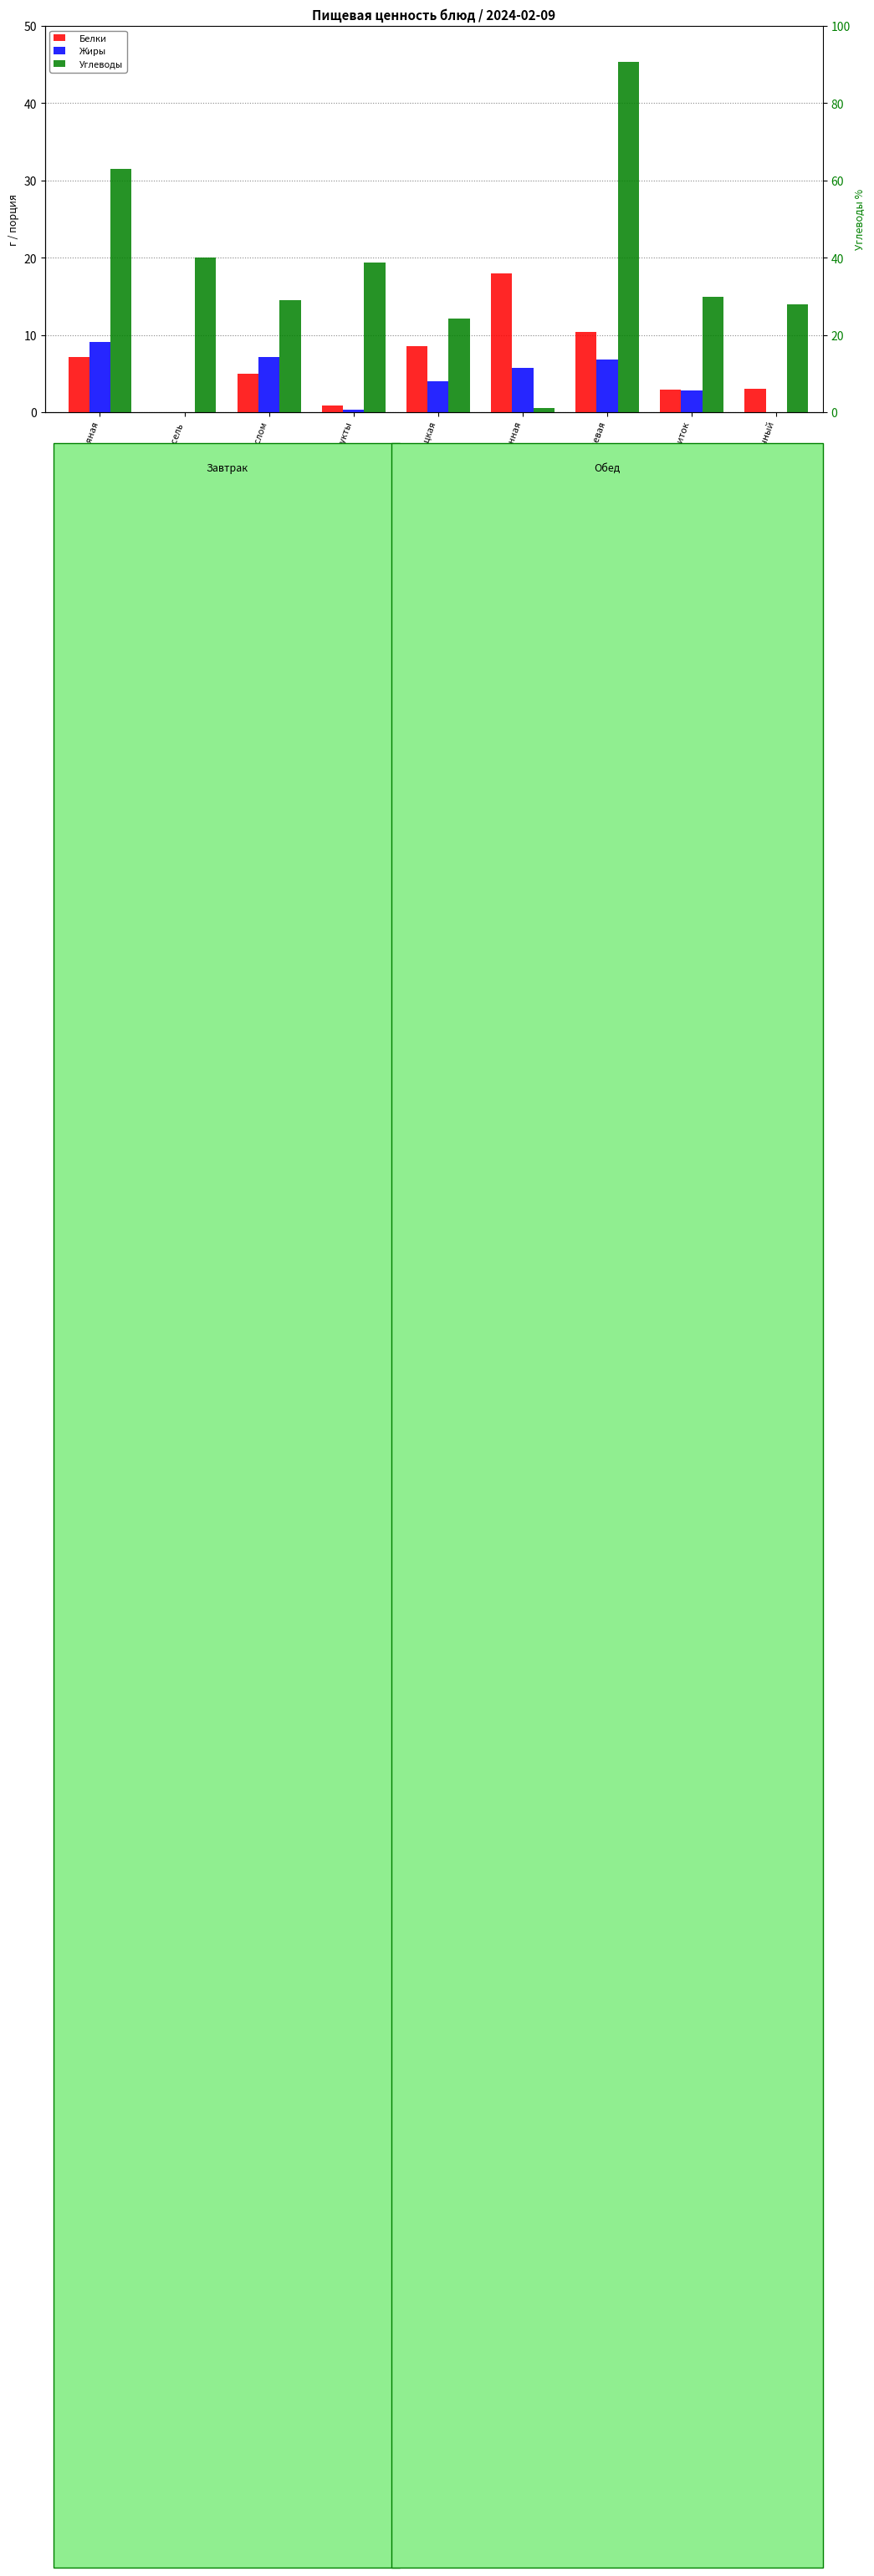

Are the bars horizontal?

No